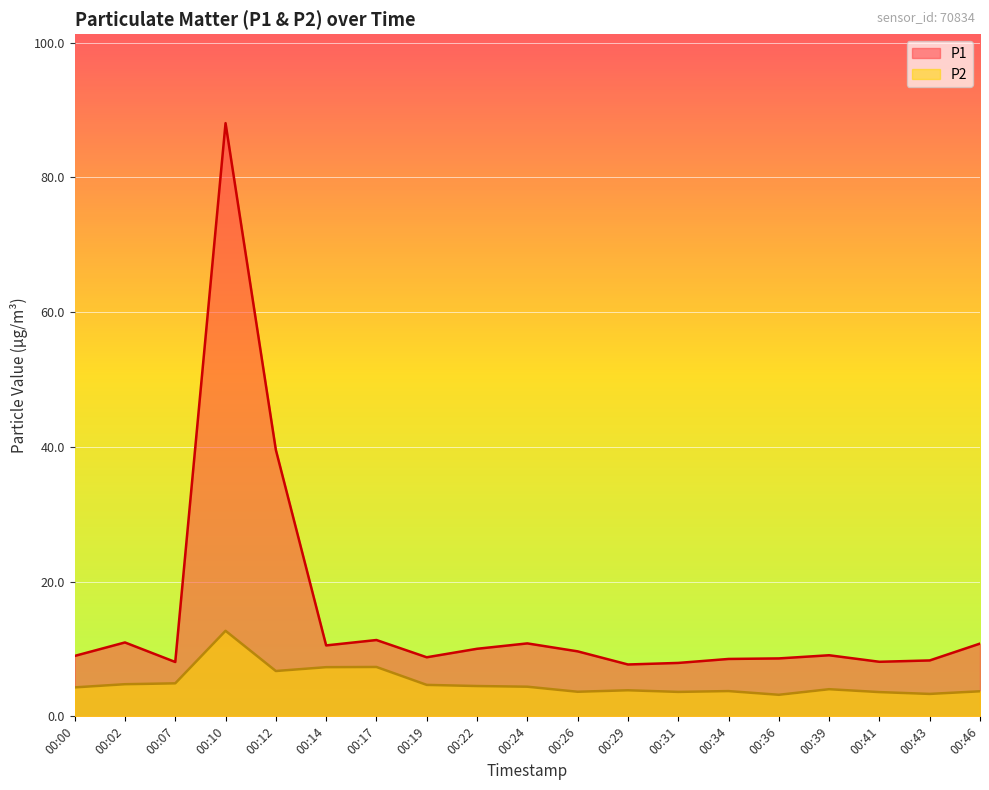

True or false: P2 and P1 intersect in this chart.

False